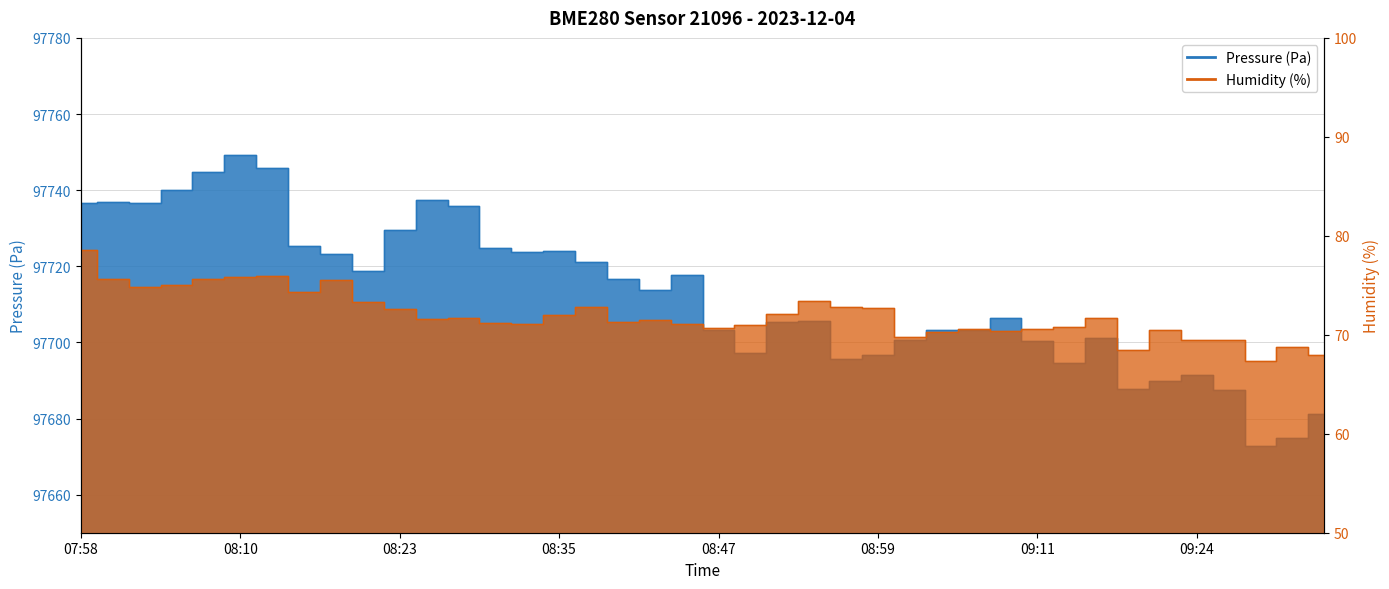

Reading left to right, what are all the values shown in this chart?

Pressure (Pa): 07:58=97736.6	08:01=97736.8	08:03=97736.5	08:06=97740.0	08:08=97744.8	08:10=97749.2	08:13=97745.8	08:15=97725.4	08:18=97723.1	08:20=97718.7	08:23=97729.5	08:25=97737.4	08:28=97735.8	08:30=97724.8	08:32=97723.8	08:35=97724.0	08:37=97721.0	08:40=97716.8	08:42=97713.9	08:45=97717.8	08:47=97703.3	08:50=97697.3	08:52=97705.3	08:54=97705.7	08:57=97695.7	08:59=97696.8	09:02=97700.6	09:04=97703.2	09:07=97703.2	09:09=97706.4	09:11=97700.5	09:14=97694.7	09:16=97701.3	09:19=97687.8	09:21=97689.9	09:24=97691.4	09:26=97687.4	09:29=97672.9	09:31=97674.8	09:33=97681.2
Humidity (%): 07:58=78.6	08:01=75.6	08:03=74.8	08:06=75.1	08:08=75.6	08:10=75.8	08:13=75.9	08:15=74.3	08:18=75.5	08:20=73.3	08:23=72.6	08:25=71.6	08:28=71.7	08:30=71.2	08:32=71.1	08:35=72.0	08:37=72.8	08:40=71.3	08:42=71.5	08:45=71.1	08:47=70.7	08:50=71.0	08:52=72.1	08:54=73.5	08:57=72.8	08:59=72.7	09:02=69.8	09:04=70.3	09:07=70.6	09:09=70.3	09:11=70.5	09:14=70.8	09:16=71.7	09:19=68.5	09:21=70.5	09:24=69.5	09:26=69.4	09:29=67.4	09:31=68.8	09:33=68.0